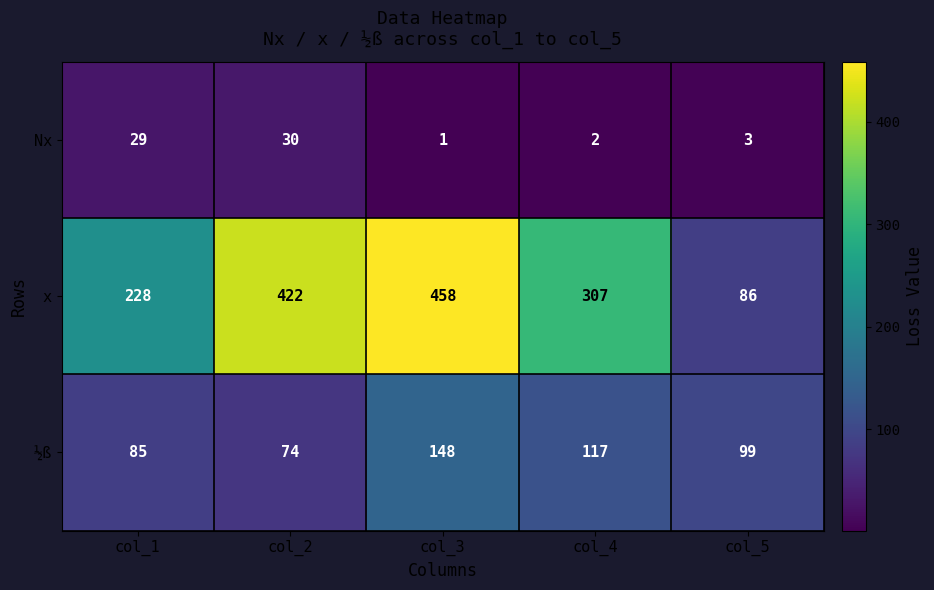

Between col_2 and col_5, which series saw the biggest shift?

x